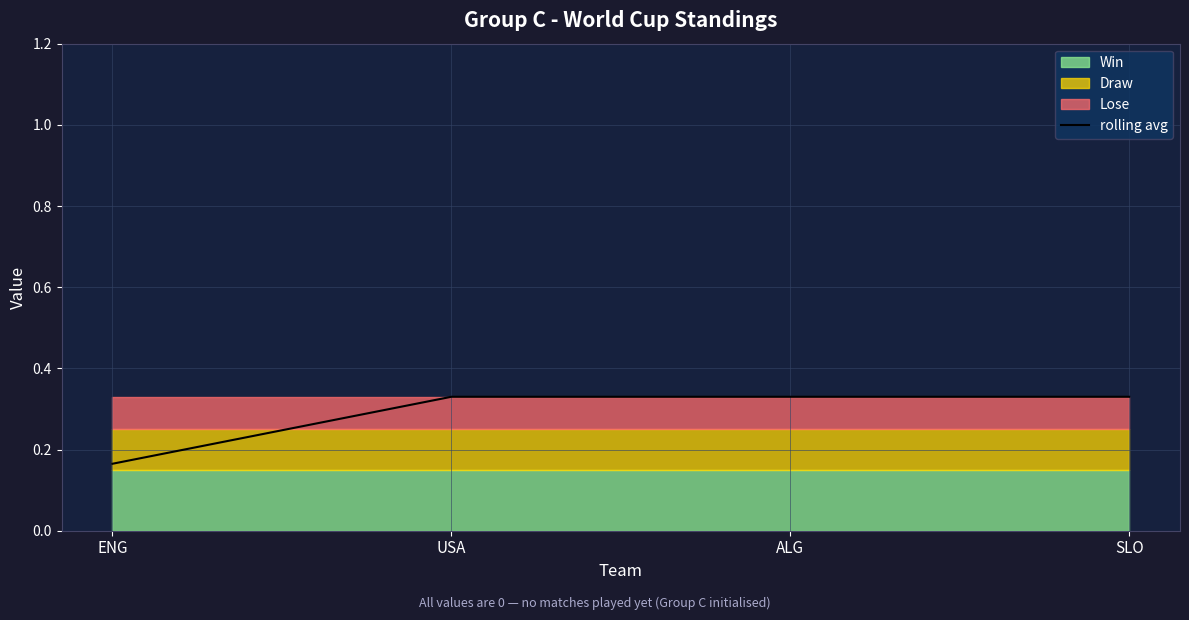

Count the values in the range 0 to 1.

4